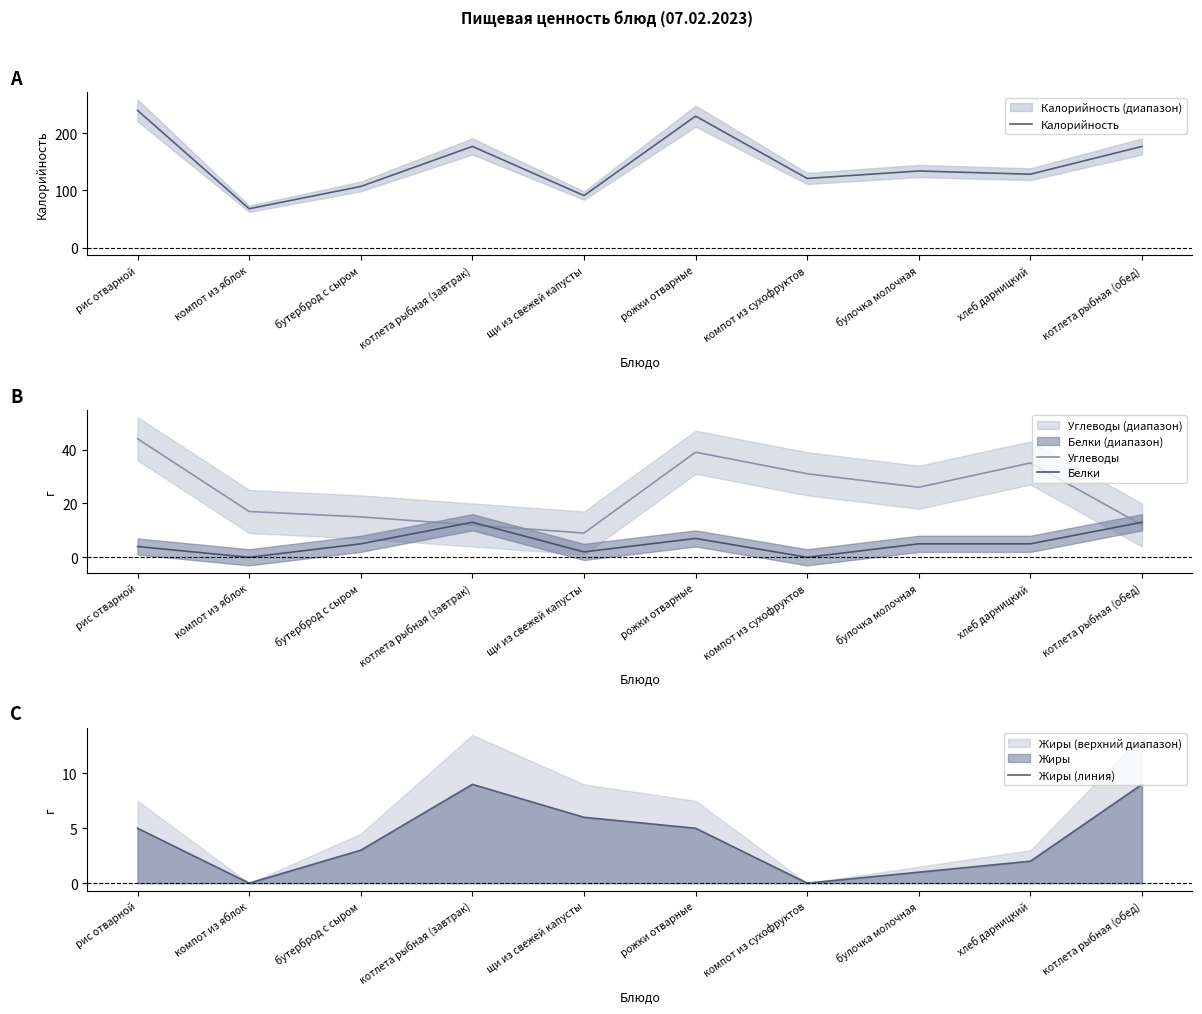

What is the average value of the Жиры (линия) series?

4